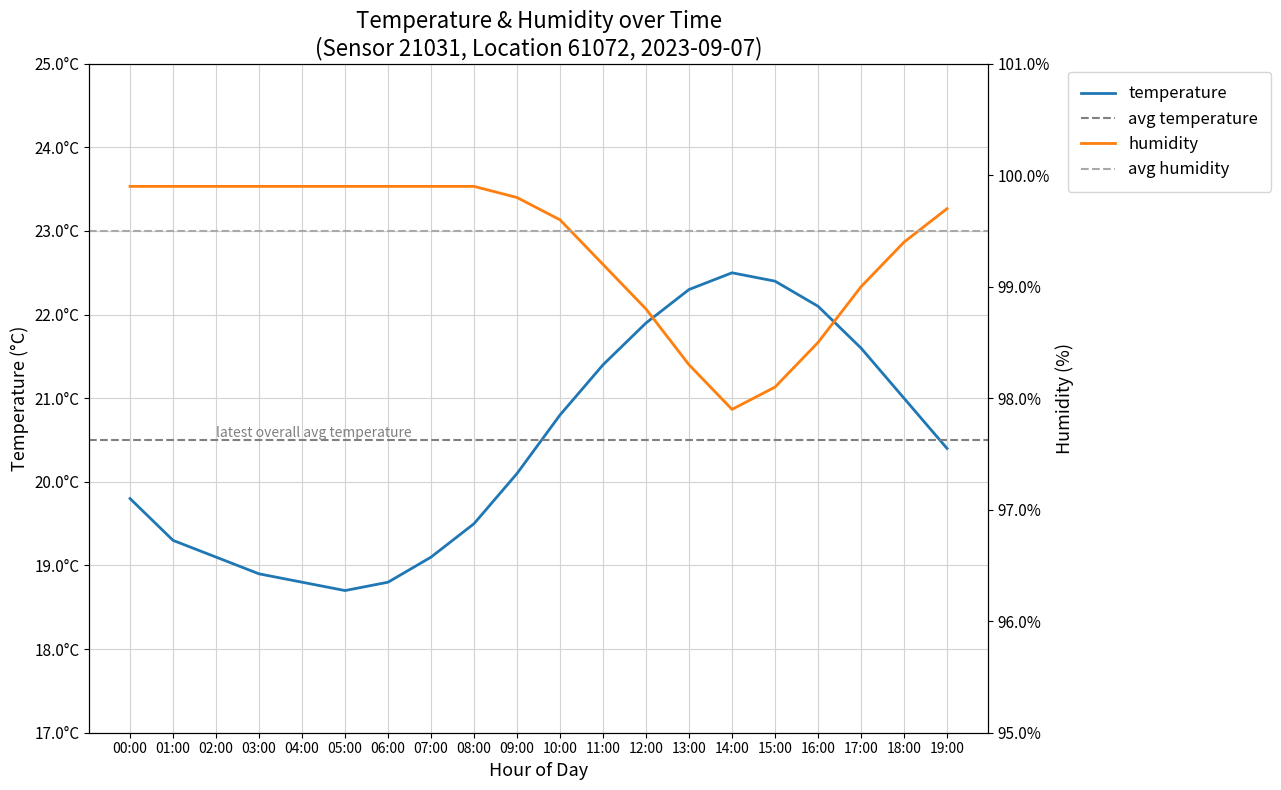

Does the chart display data point markers on the line(s)?

No